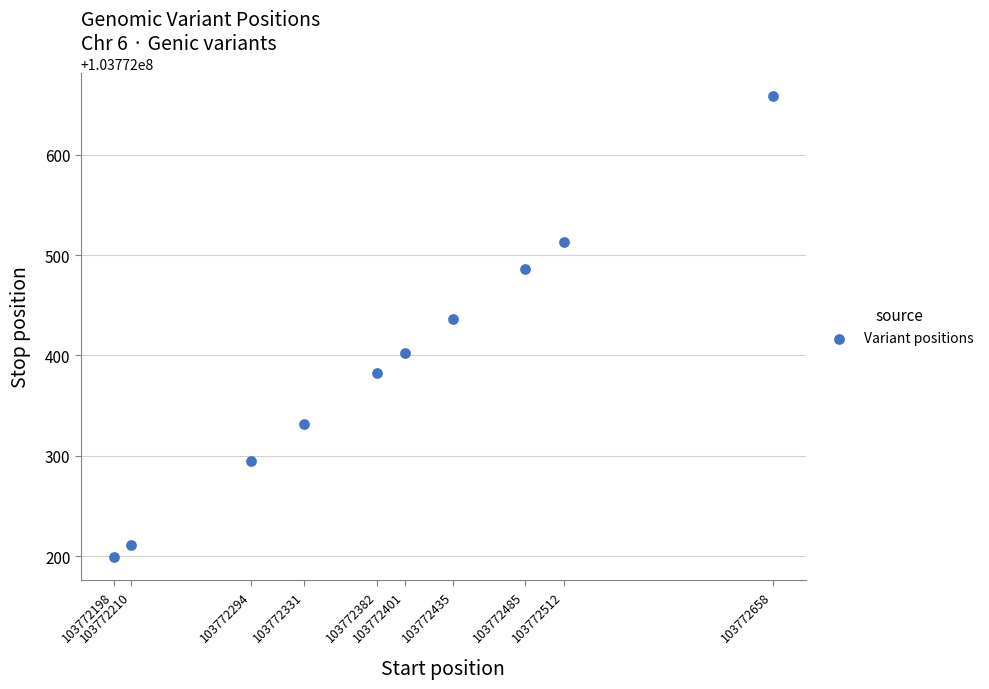

What Y value in the scatter plot is closest to 103772429?

103772436